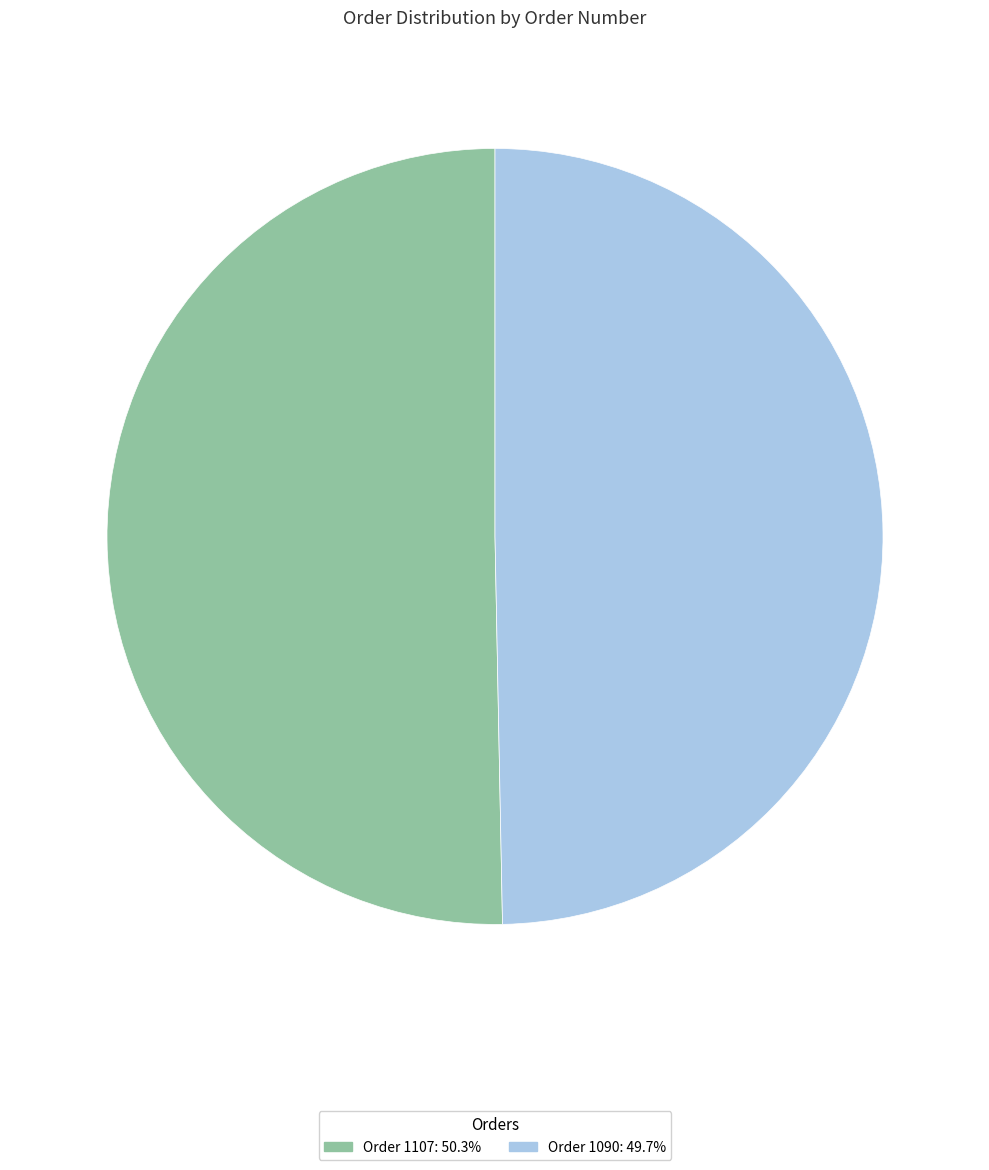

Combined, do Order 1107 and Order 1090 account for over 50%?

Yes